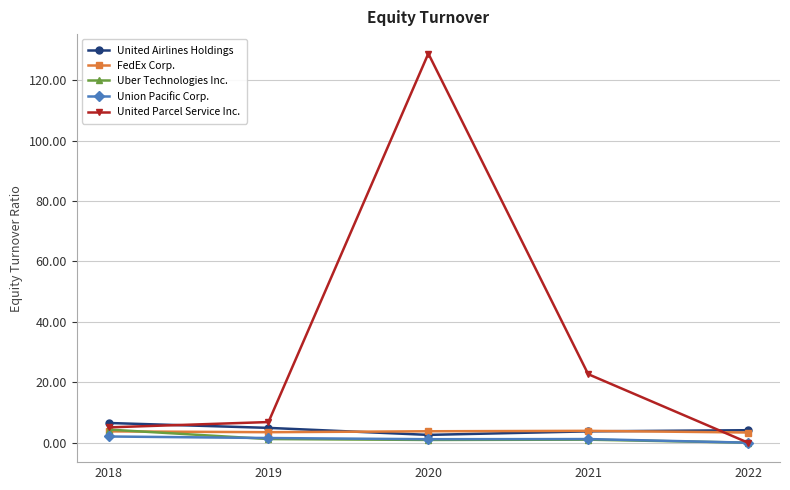

True or false: United Parcel Service Inc. has more than 2 points higher than both neighbors.

False